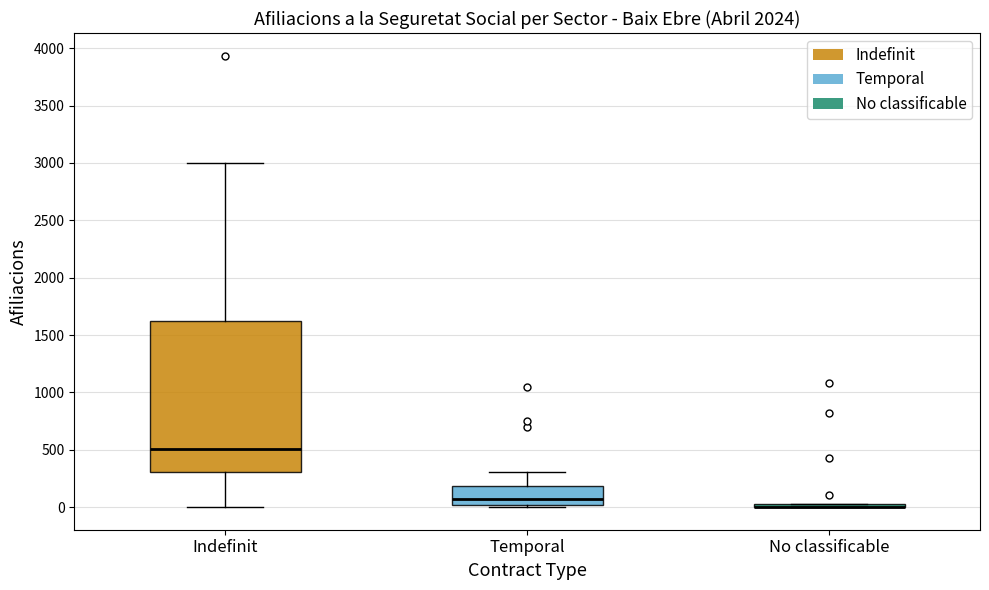

Comparing the boxes themselves (not the whiskers), which one is the tallest?

Indefinit